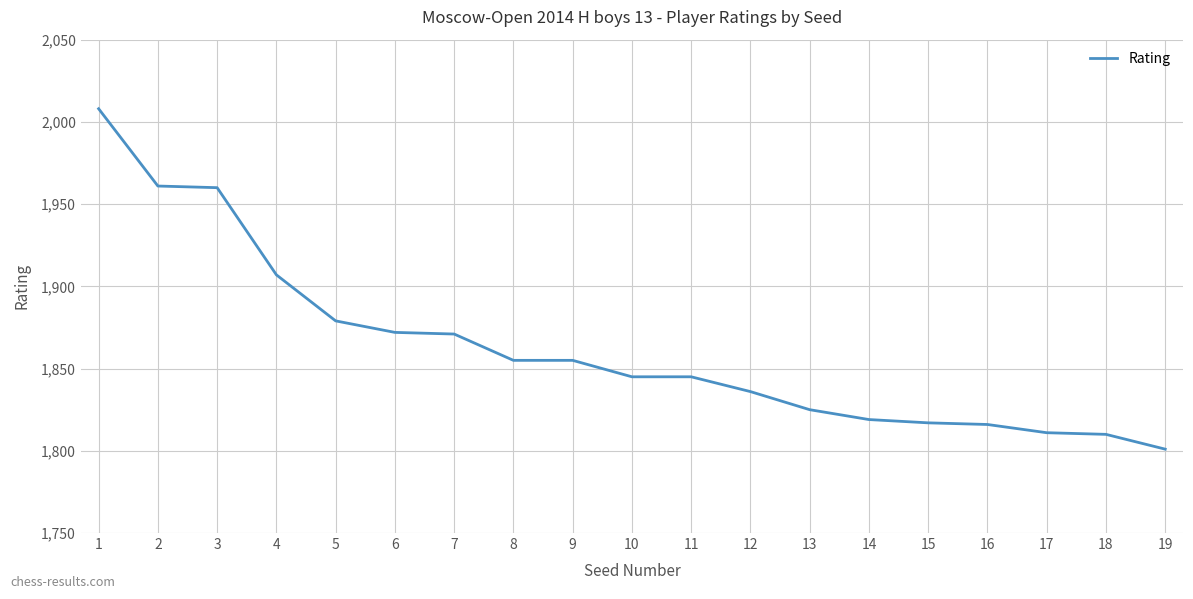

What is the approximate value at 10?

1845